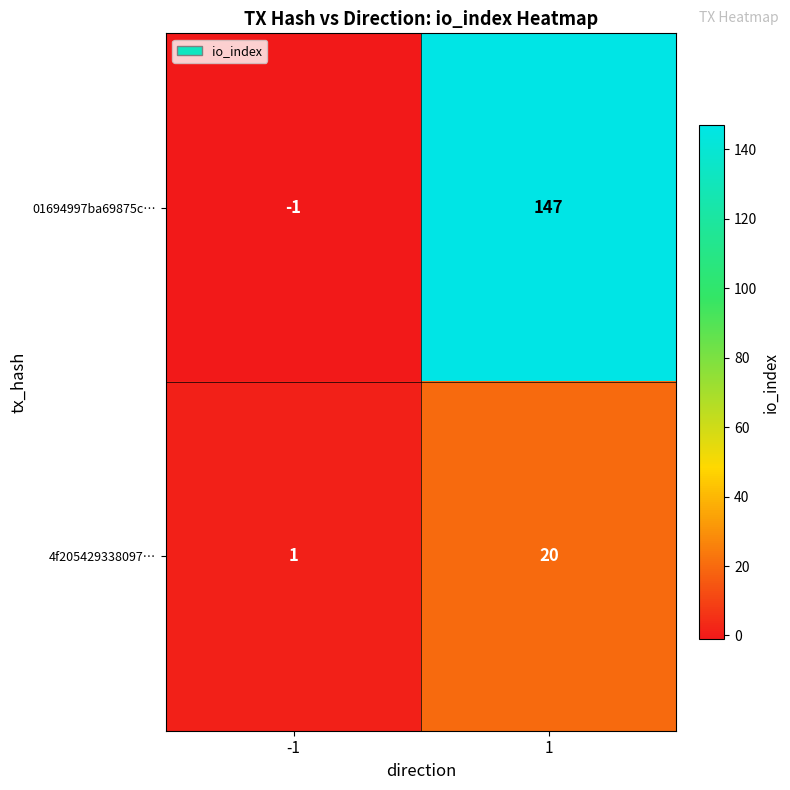

At which category is the sum across all series the highest?

1